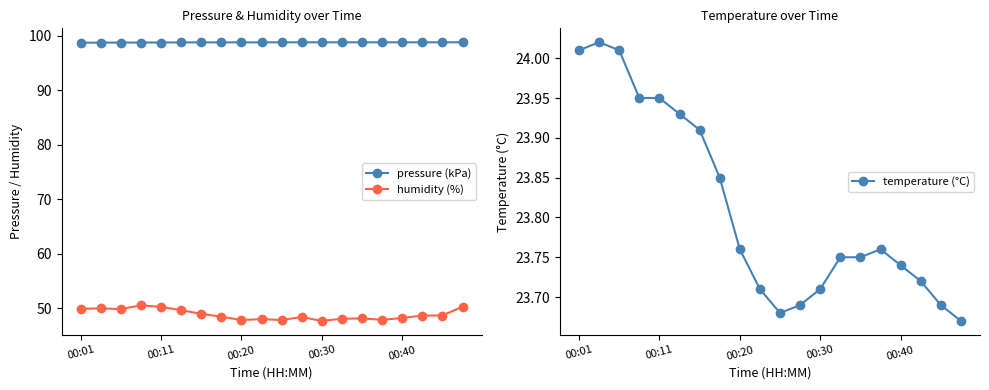

What is the difference between the second highest and minimum values in the pressure (kPa) series?

0.1